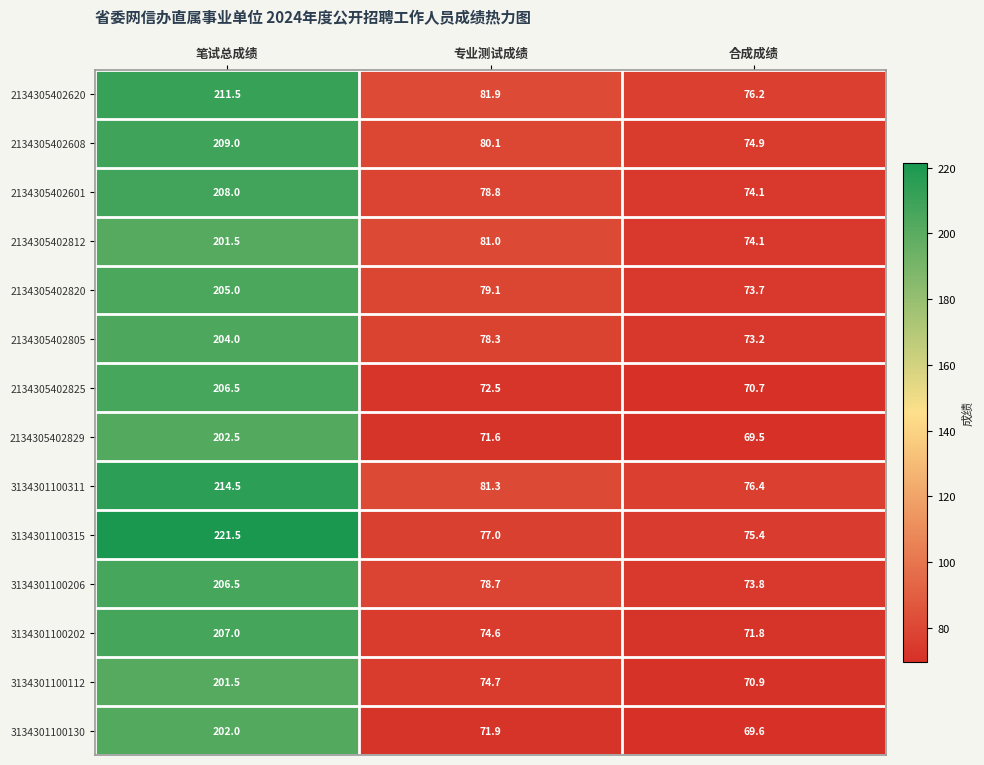

How many categories are shown in the chart?

3